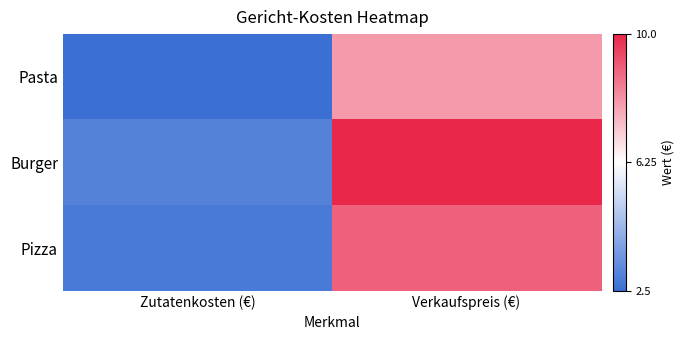

Which category has the lowest value across all series?

Zutatenkosten (€)